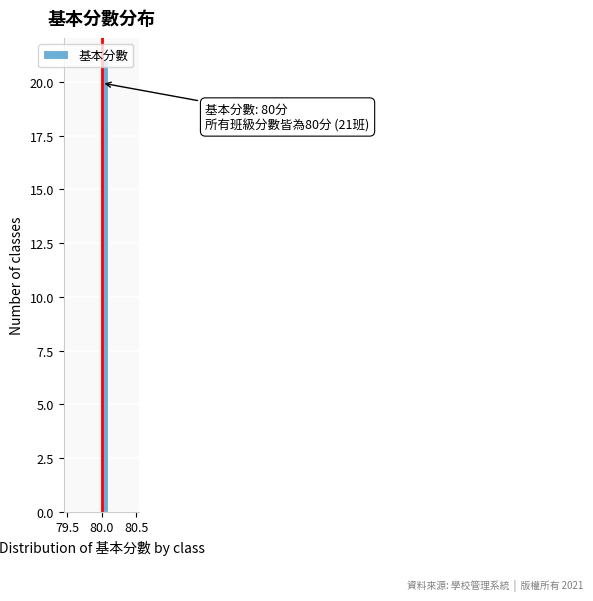

Around what value on the x-axis is the tallest bar? Give the approximate position of its centre, as read against the axis.

80.05